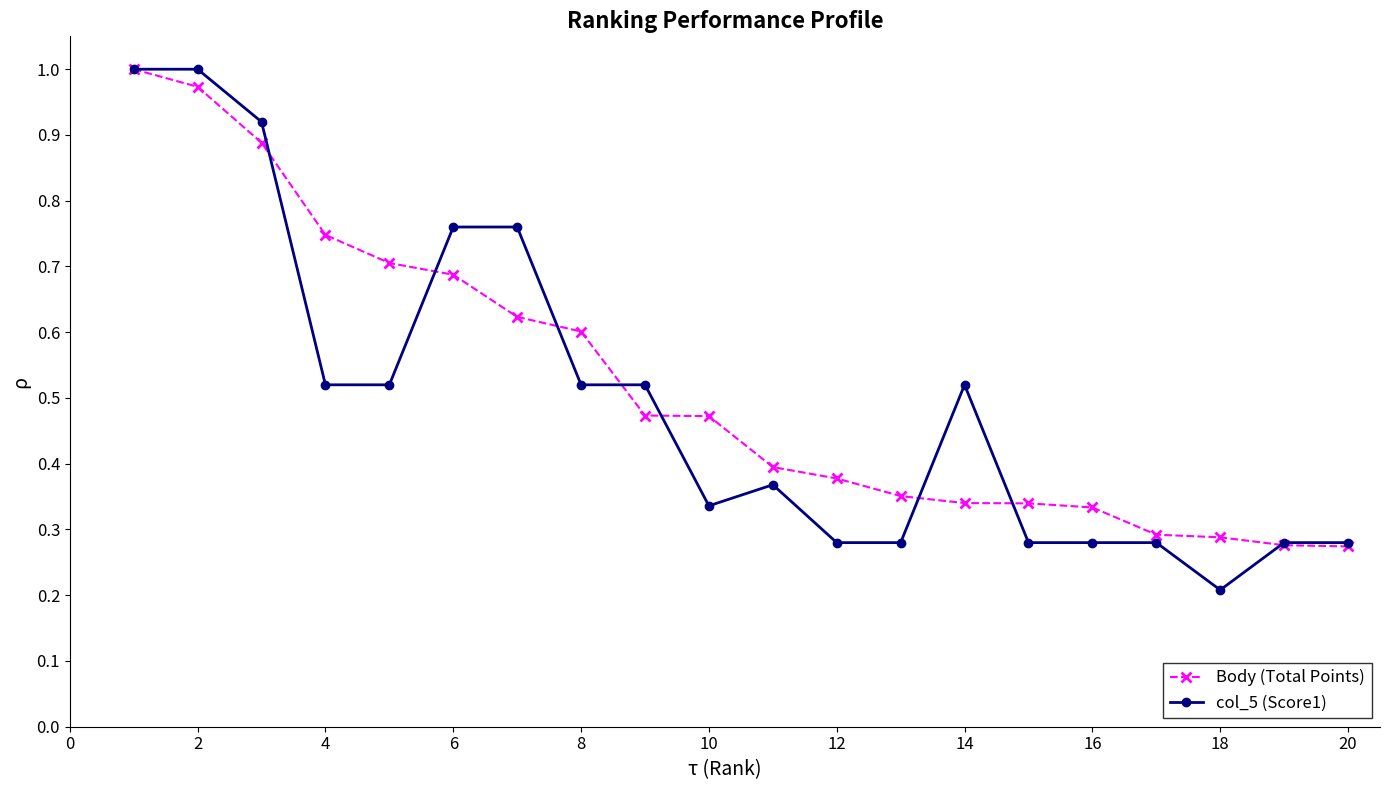

True or false: col_5 (Score1) has more than 0 points higher than both neighbors.

True